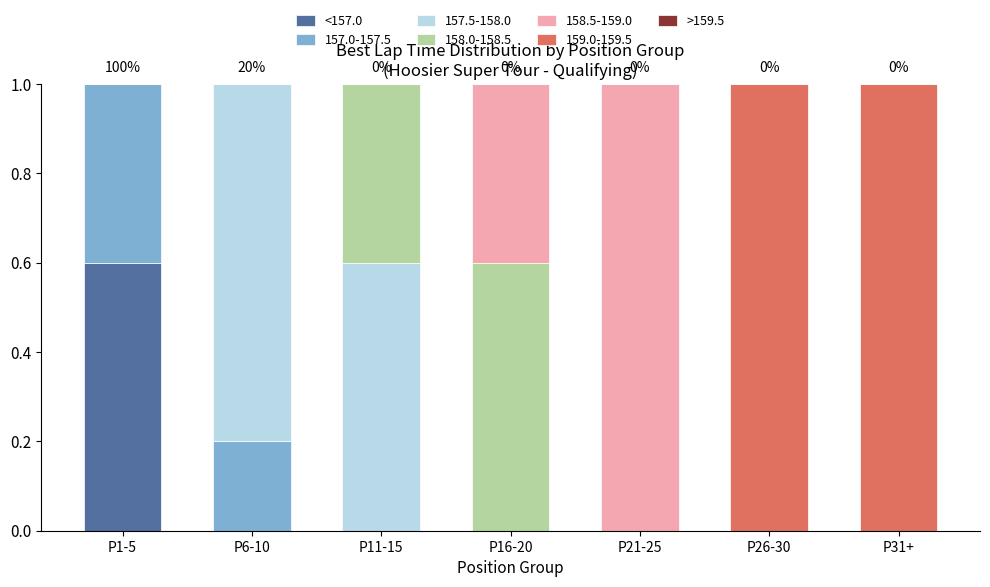

The value of <157.0 at P31+ is 0.4. True or false?

False